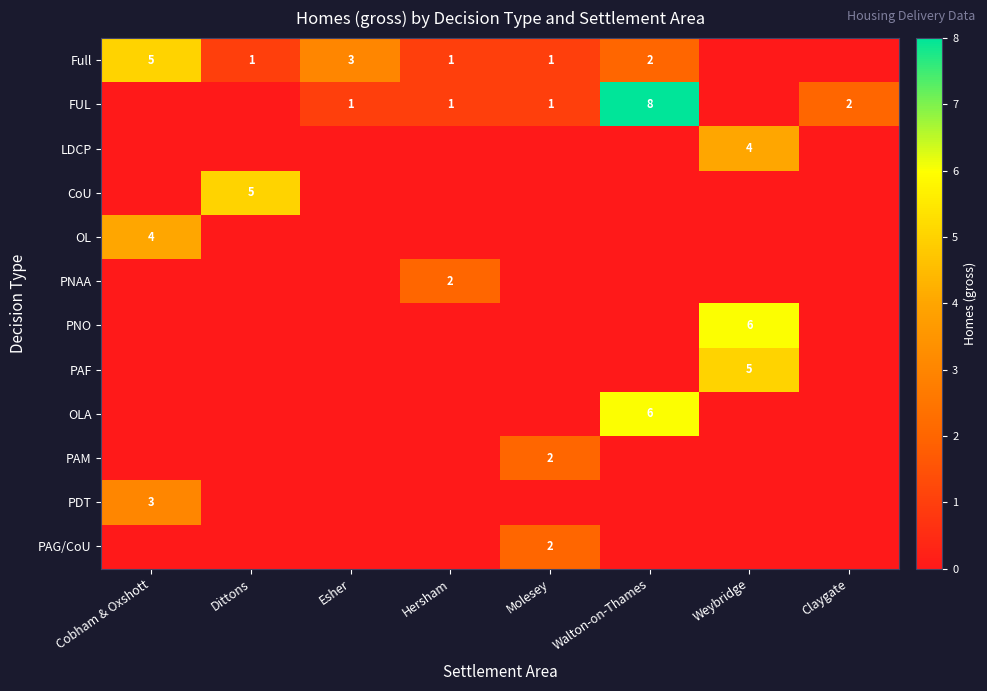

Is it true that Full equals 3 at Walton-on-Thames?

False